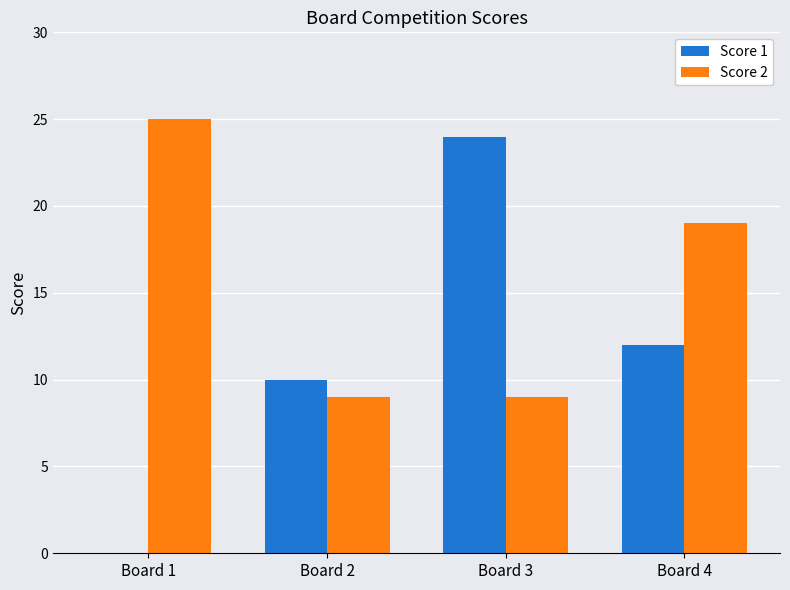

At which label is Score 1 closest to 12?

Board 4